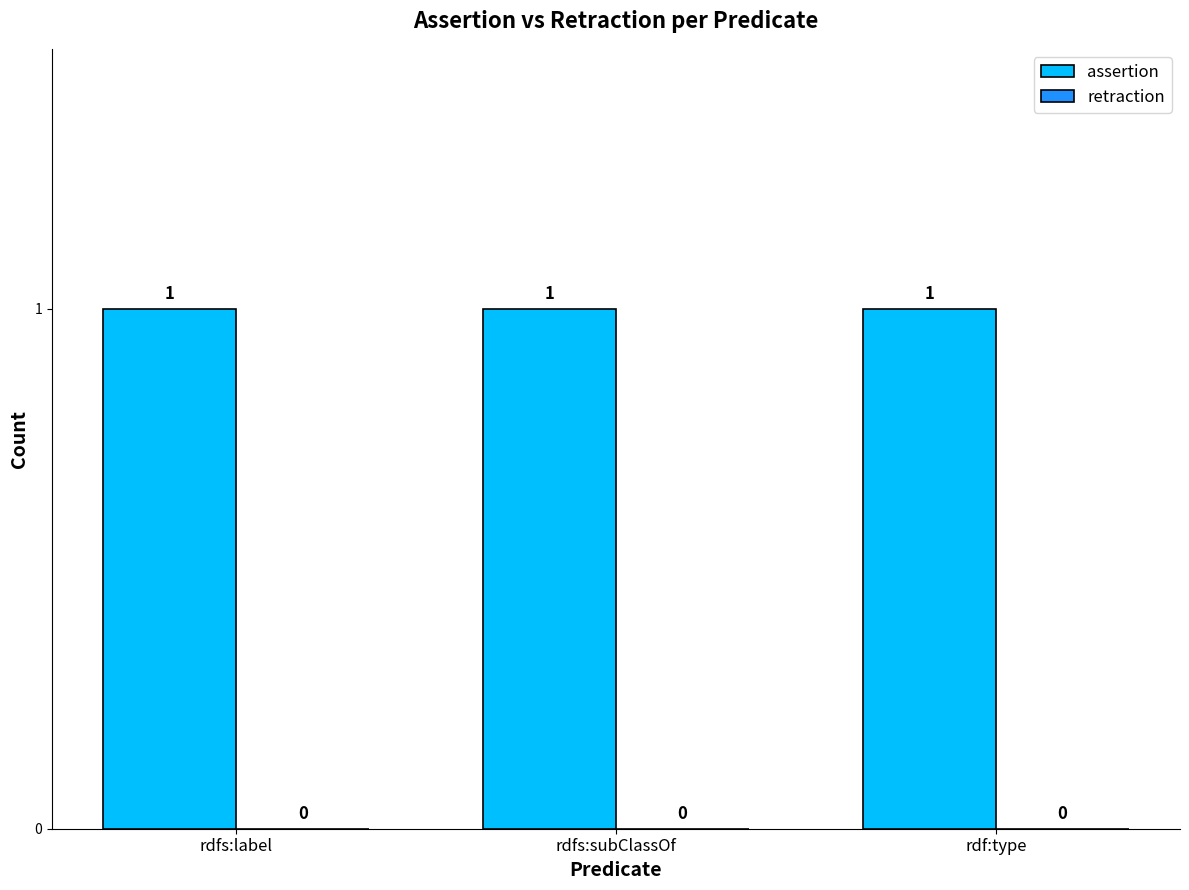

What is the label of the 3rd bar from the left?

rdf:type